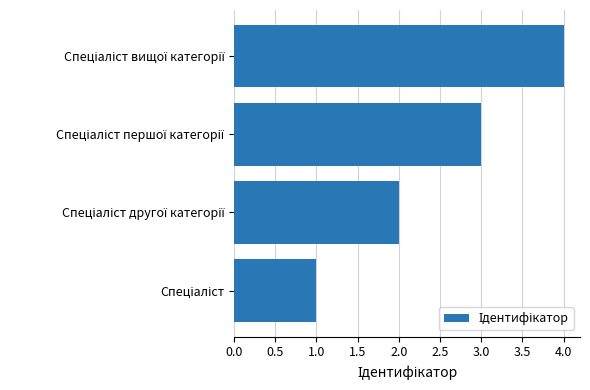

What is the maximum value shown in the chart?

4